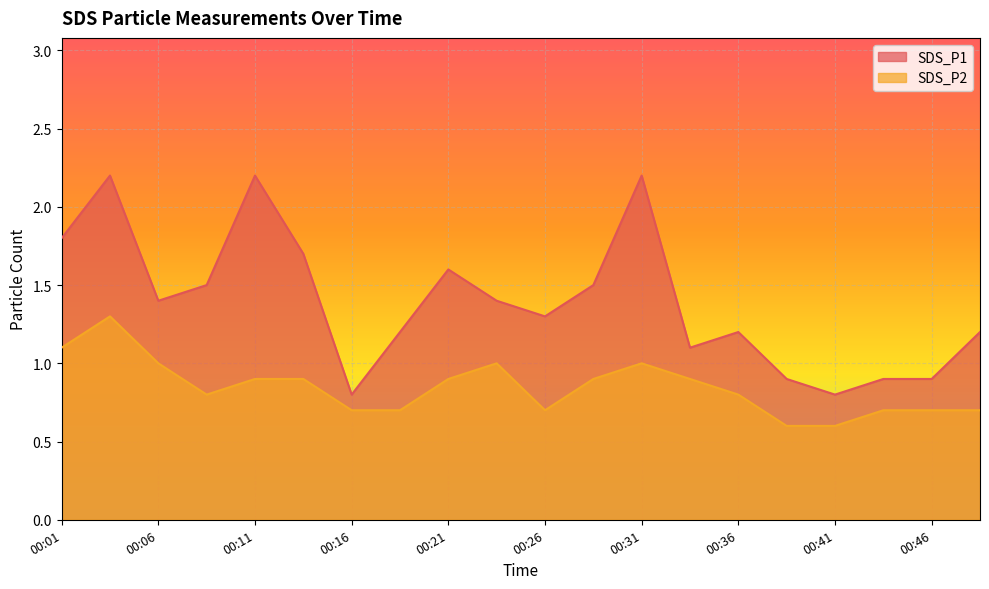

Rank the categories by SDS_P1 value from lowest to highest.

00:16, 00:41, 00:38, 00:43, 00:46, 00:33, 00:19, 00:36, 00:48, 00:26, 00:06, 00:23, 00:09, 00:28, 00:21, 00:14, 00:01, 00:04, 00:11, 00:31